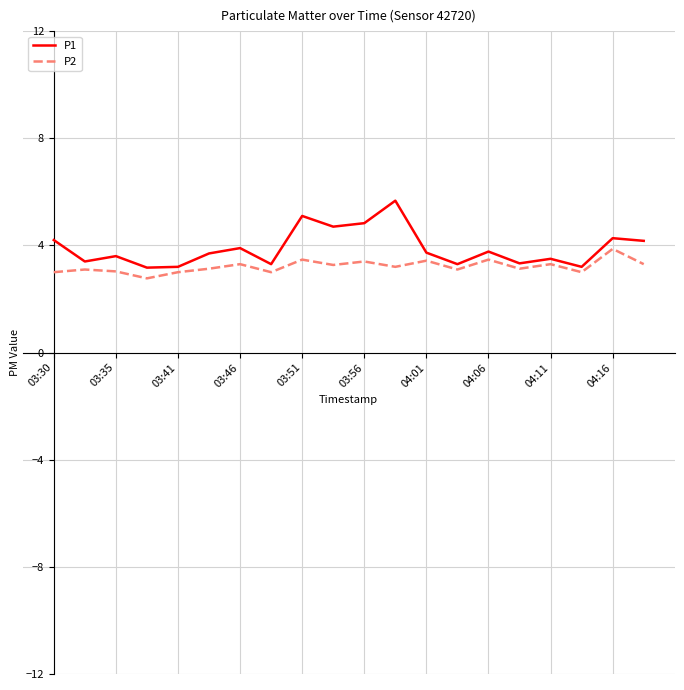

List the series in order of their peak value, lowest first.

P2, P1